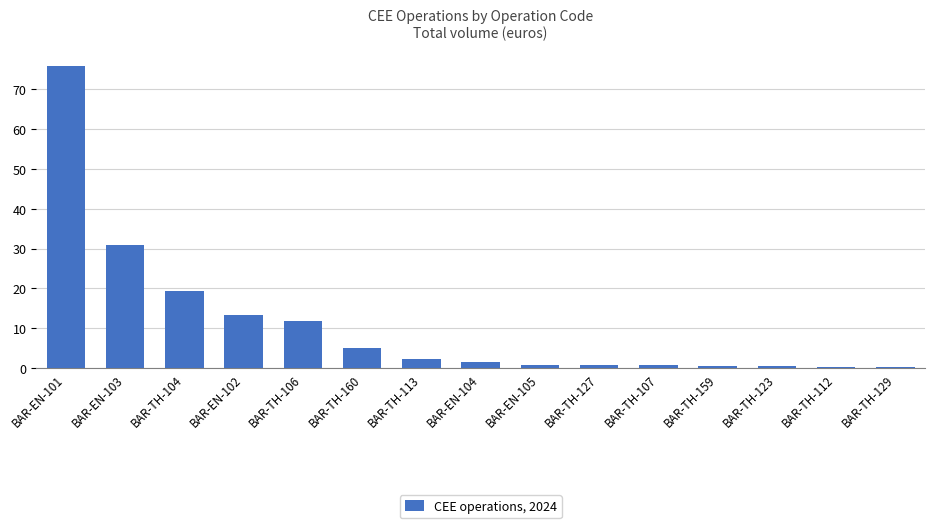

The value at BAR-EN-103 is 45.6. True or false?

False